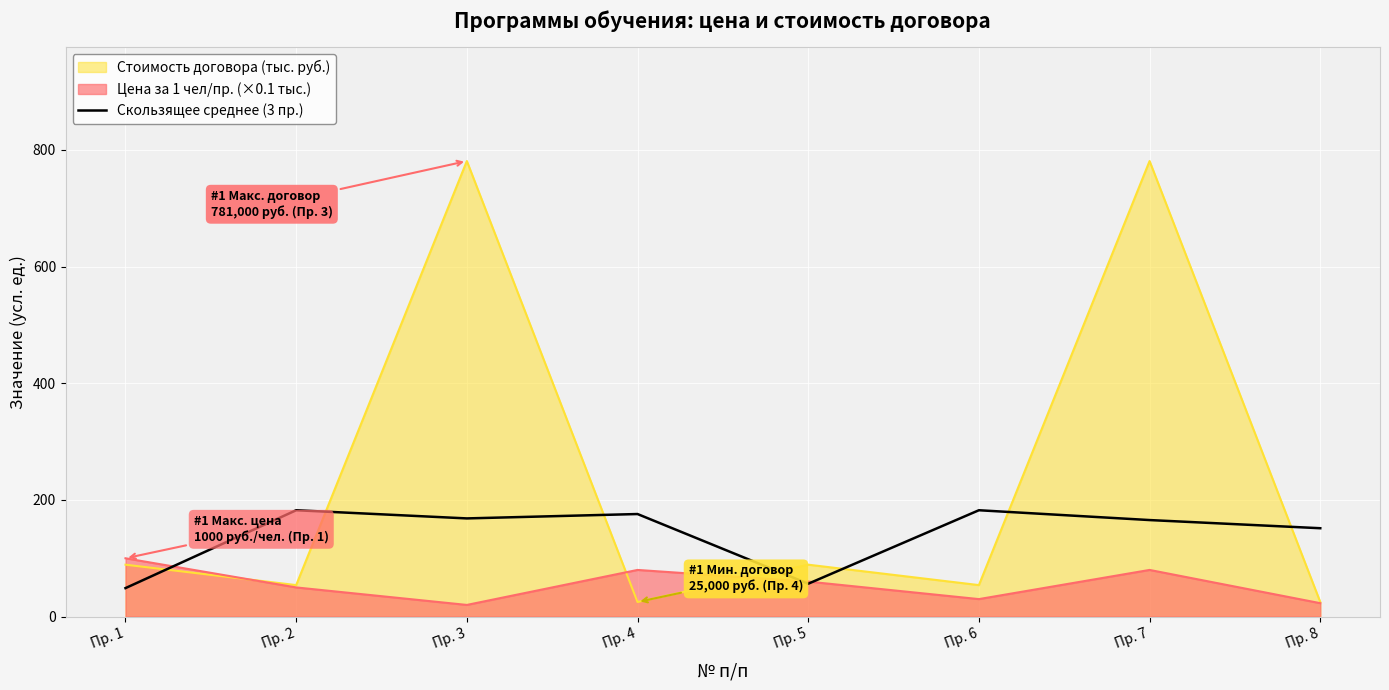

Does the chart display data point markers on the line(s)?

No